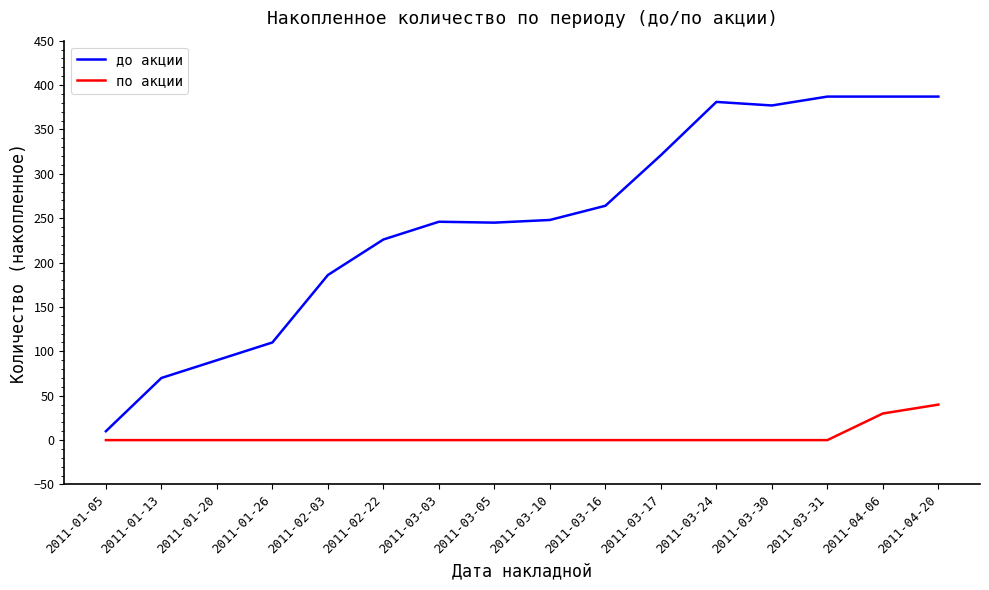

What is the difference between the highest and lowest values at 2011-03-30?

377